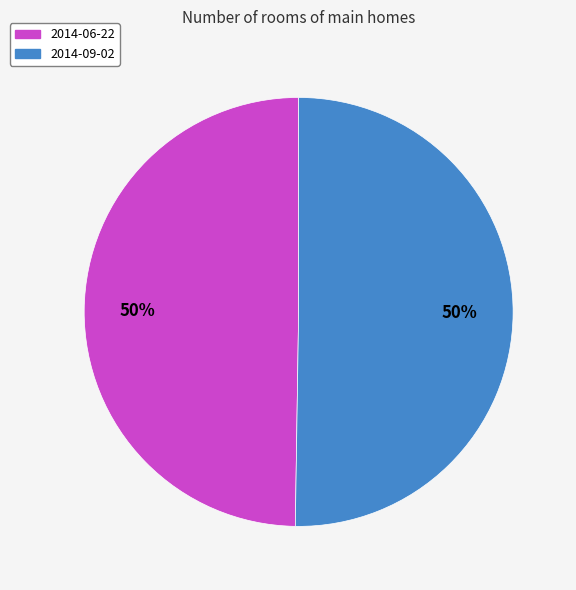

To the nearest percent, what is the average slice percentage?

50%